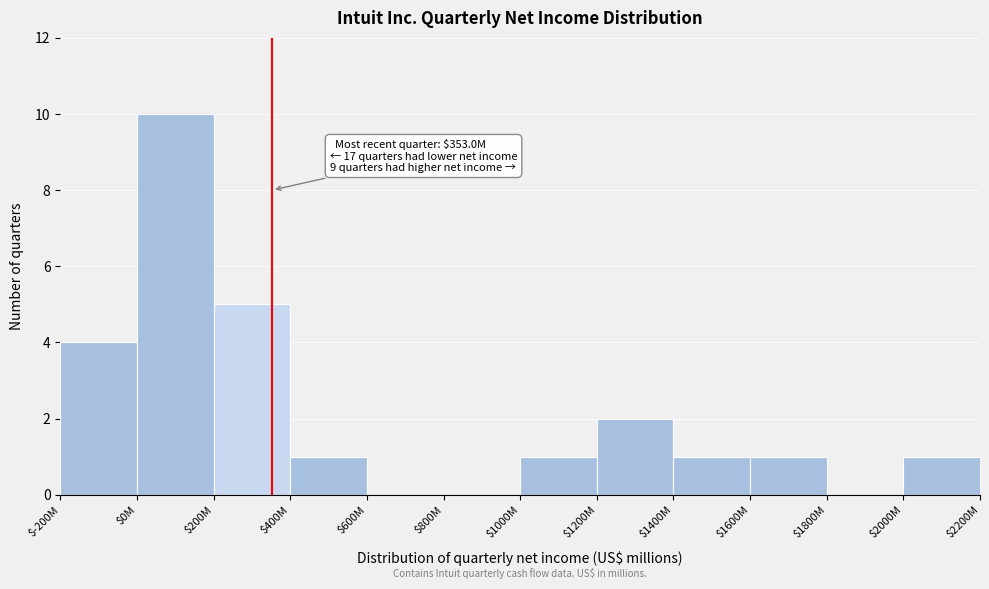

At which category does the chart reach its peak across all series?

$0M